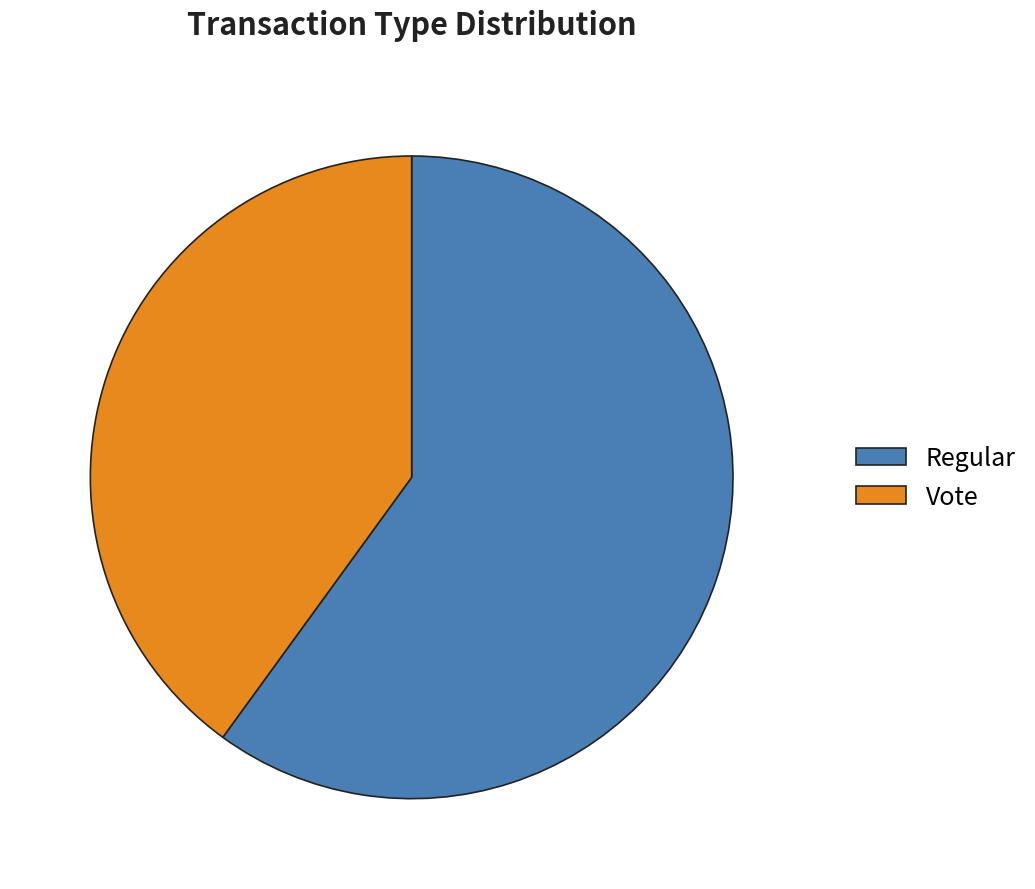

Rank the categories by value from highest to lowest.

Regular, Vote